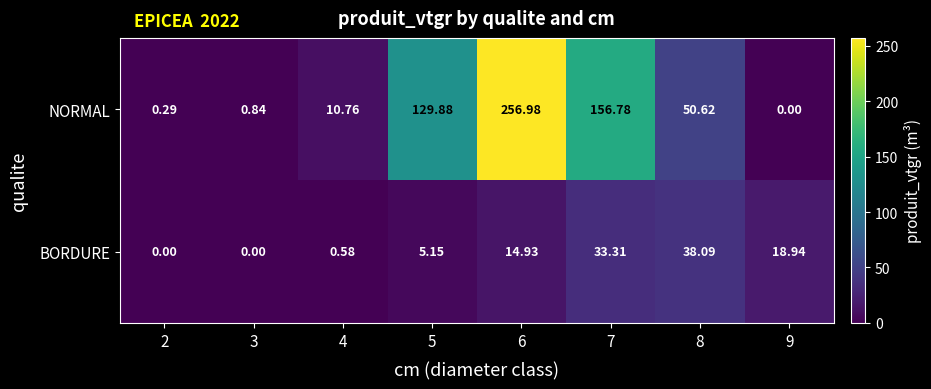

Rank the series at 3 from lowest to highest value.

BORDURE, NORMAL